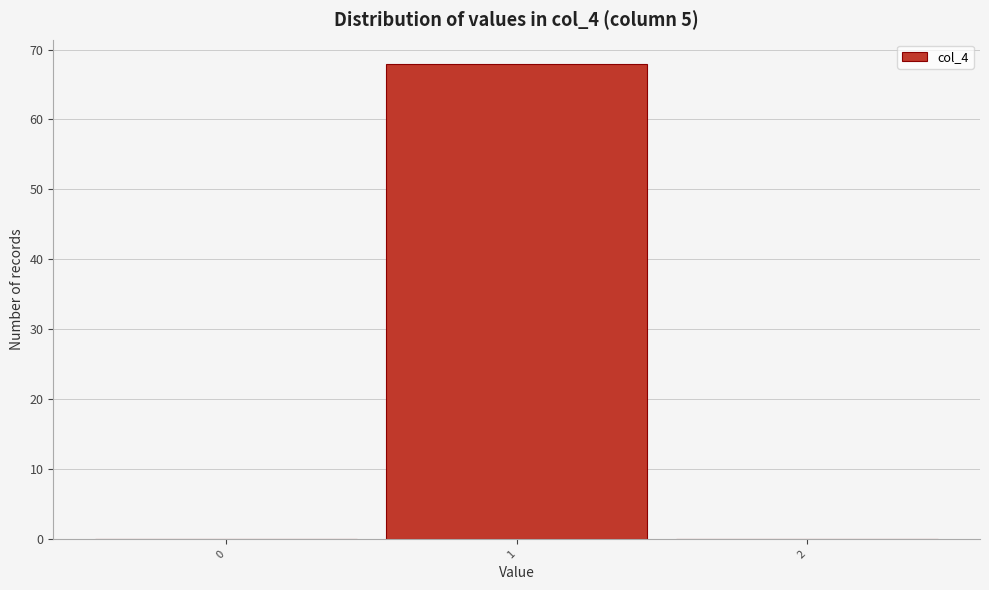

How tall is the bar that spans 0.5 to 1.5 on the x-axis? The values are not printed on the chart, so give them approximately, as read against the axis.

68